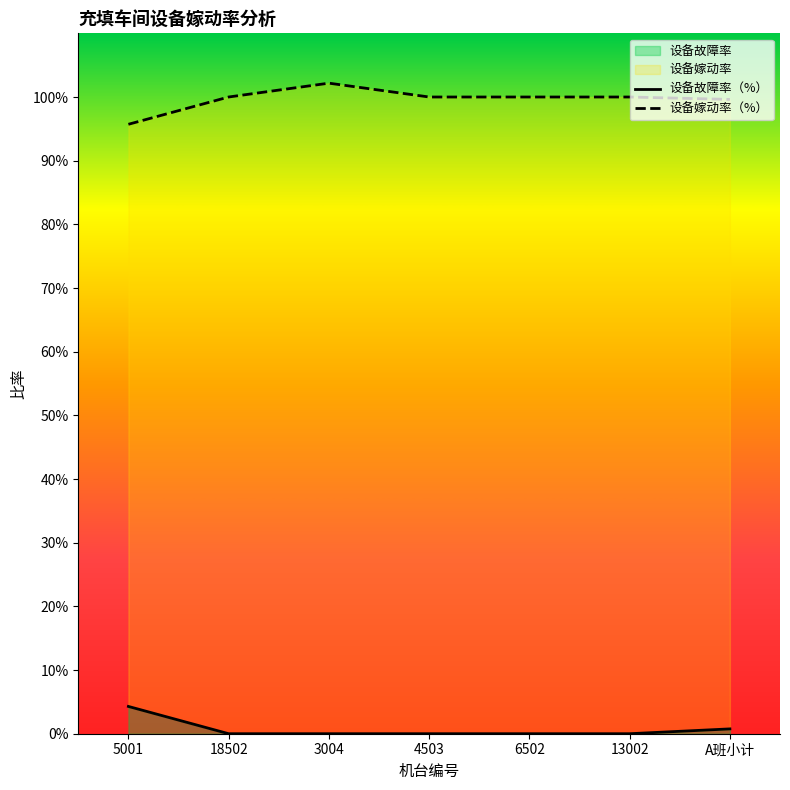

The value of 设备嫁动率（%） at A班小计 is 0.4. True or false?

False